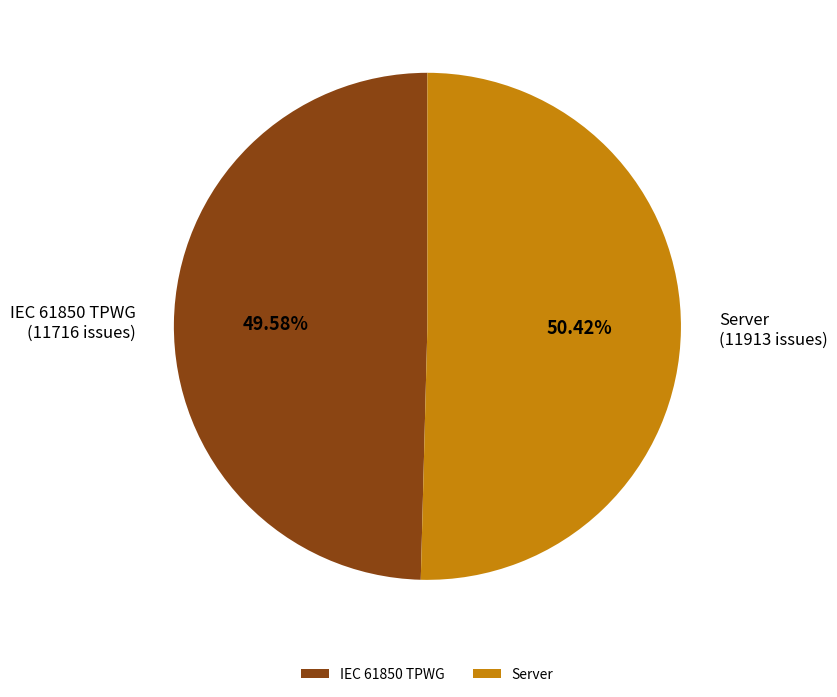

To the nearest percent, what percentage of the pie is IEC 61850 TPWG?

50%